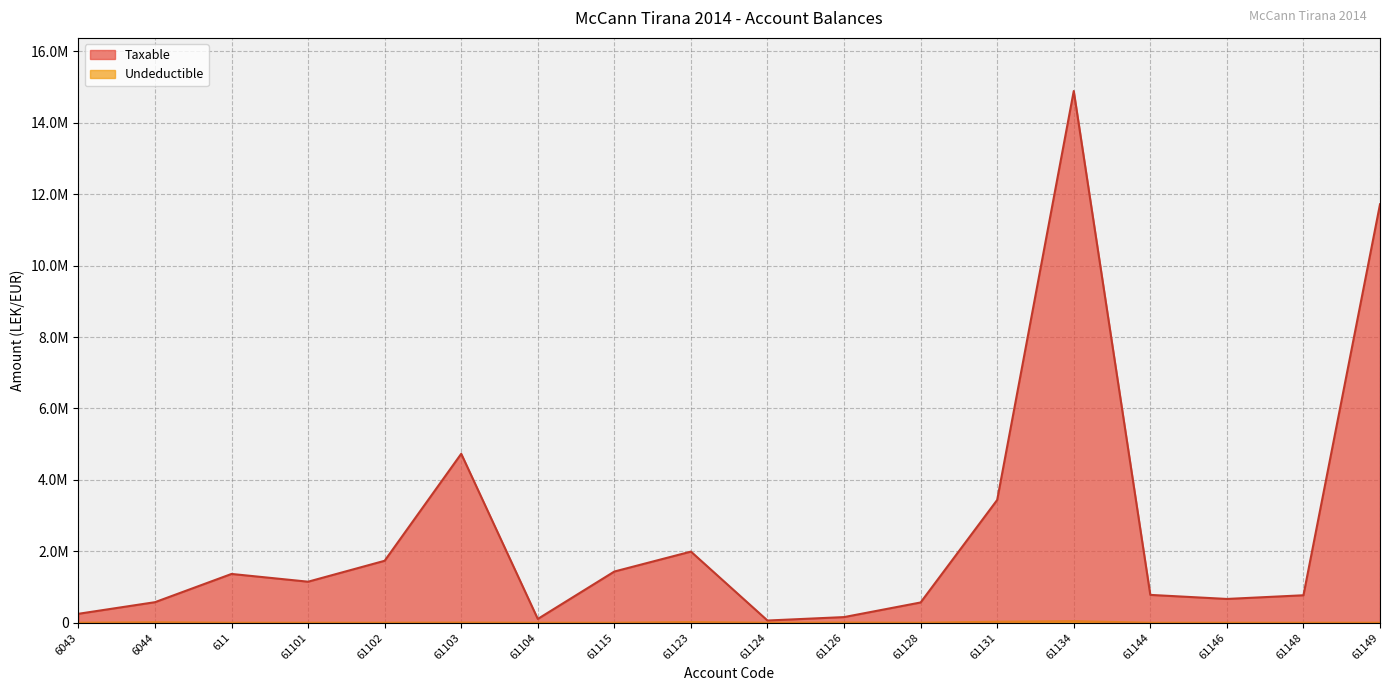

What is the difference between the highest and lowest values at 611?

1366068.5